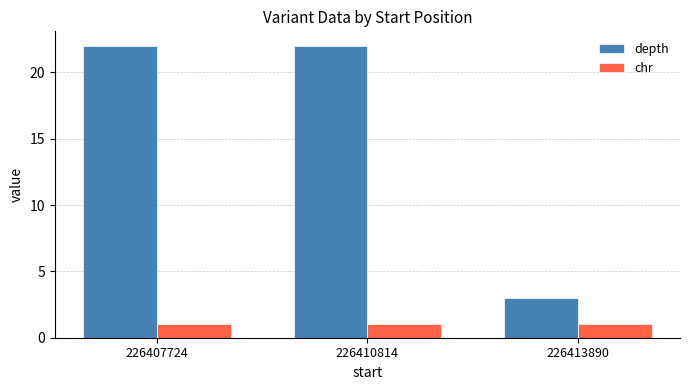

Read the depth value at 226407724, to the nearest 10.

20